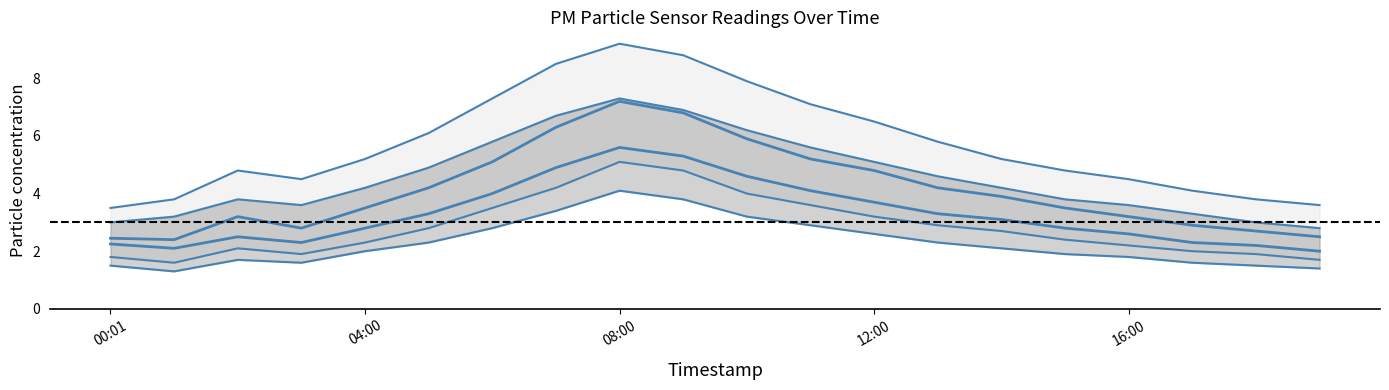

What position from the left is 04:00?

5